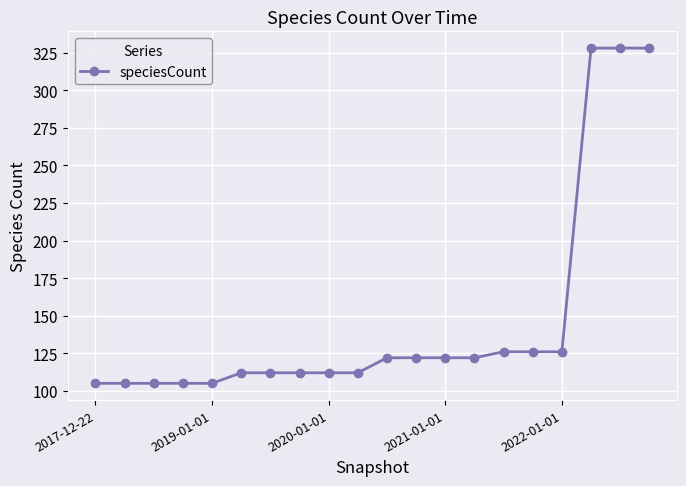

Does the chart display data point markers on the line(s)?

Yes